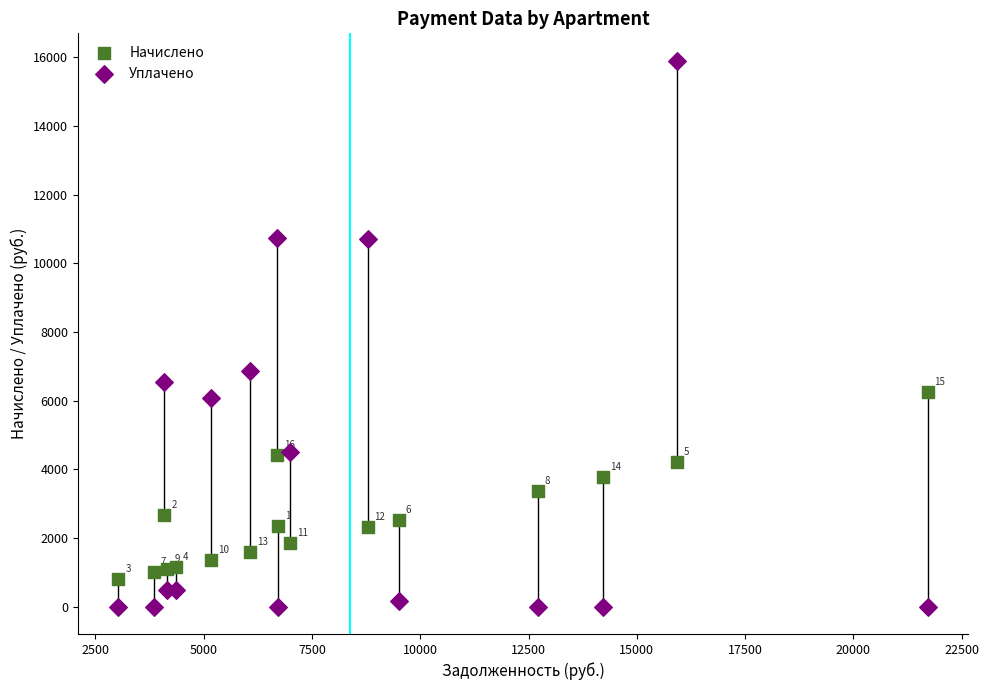

In the Уплачено series, what Y value is closest to 7951?

6858.0